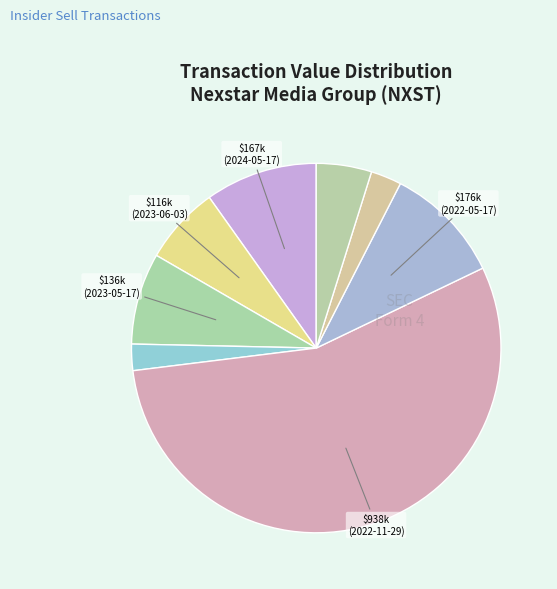

Count the number of slices in the pie.

8